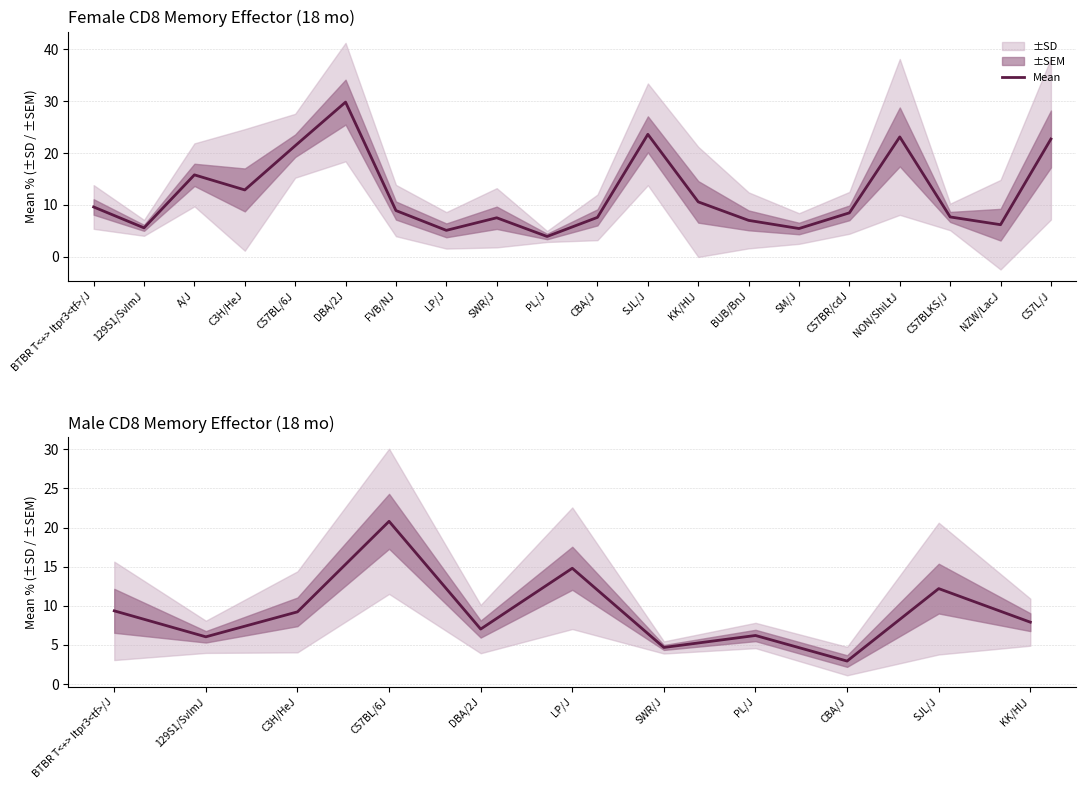

How many data points are less than 7?

4